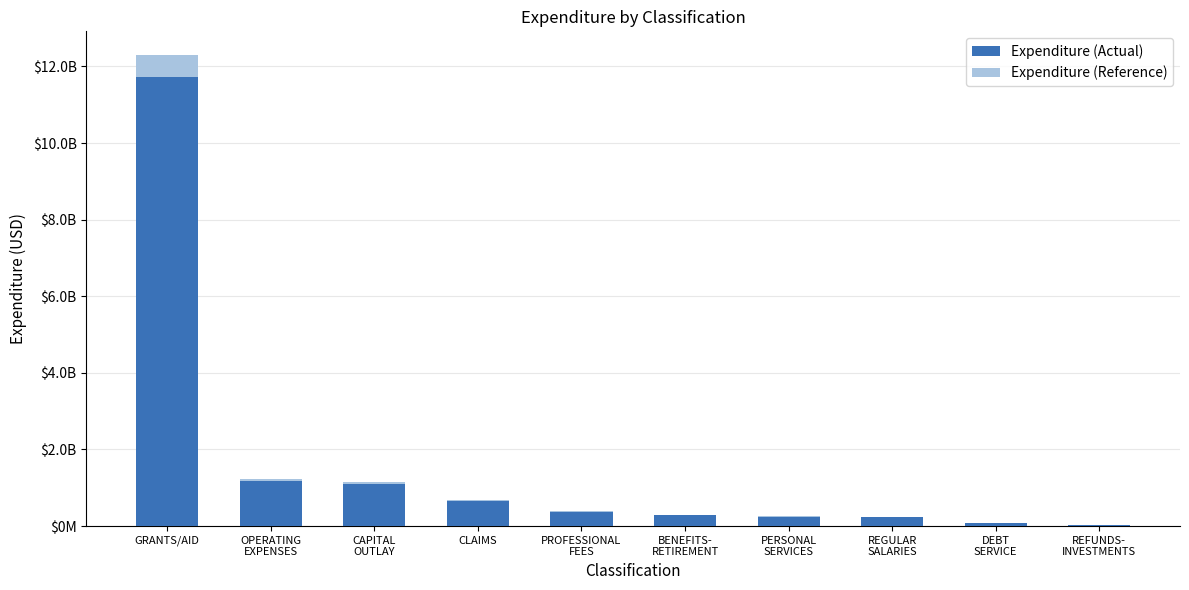

Rank the series by their maximum value, from highest to lowest.

Expenditure (Reference), Expenditure (Actual)